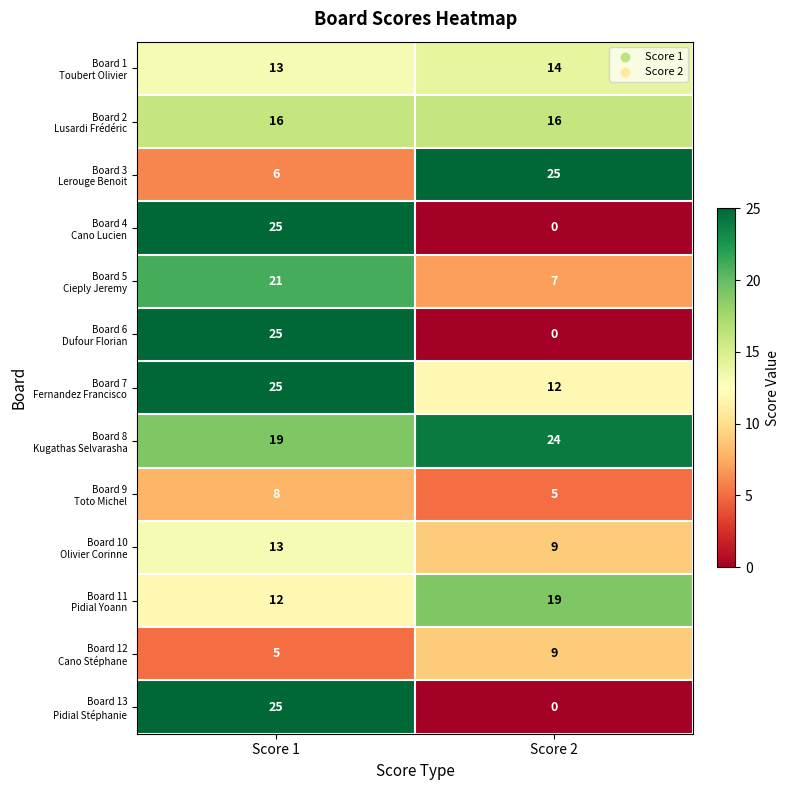

What is the greatest value displayed?

25